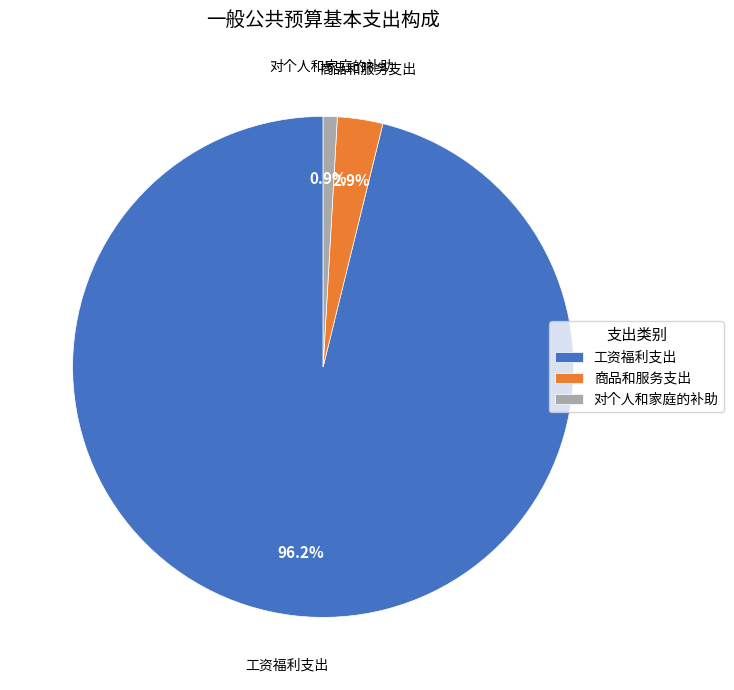

Between 商品和服务支出 and 工资福利支出, which is larger?

工资福利支出